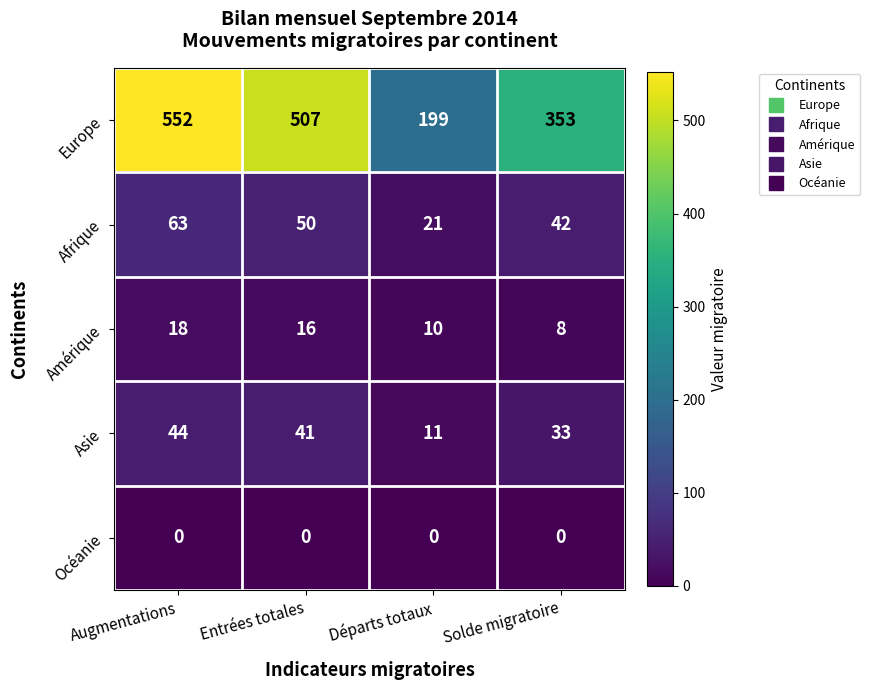

Is it true that Asie equals 41 at Entrées totales?

True